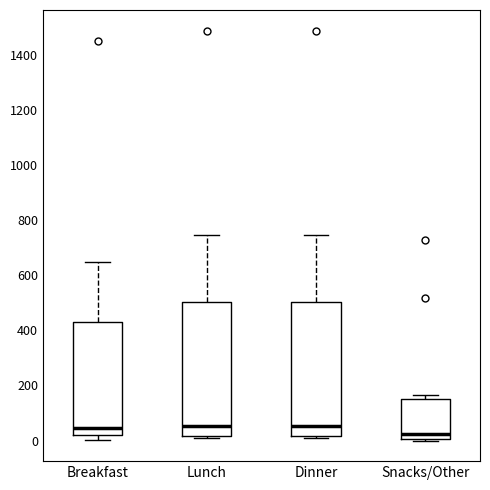

Reading left to right, read every box against the y-axis: the position of its median line, the range the box covers, and the ends of its whiskers. The values are not printed on the chart, so give them approximately, as read against the axis.

Breakfast: median 40, box 20 to 440, whiskers 0 to 640
Lunch: median 60, box 20 to 500, whiskers 20 (just below the box's lower edge) to 740
Dinner: median 60, box 20 to 500, whiskers 20 (just below the box's lower edge) to 740
Snacks/Other: median 20, box 0 to 160, whiskers 0 (just below the box's lower edge) to 160 (just above the box's upper edge)